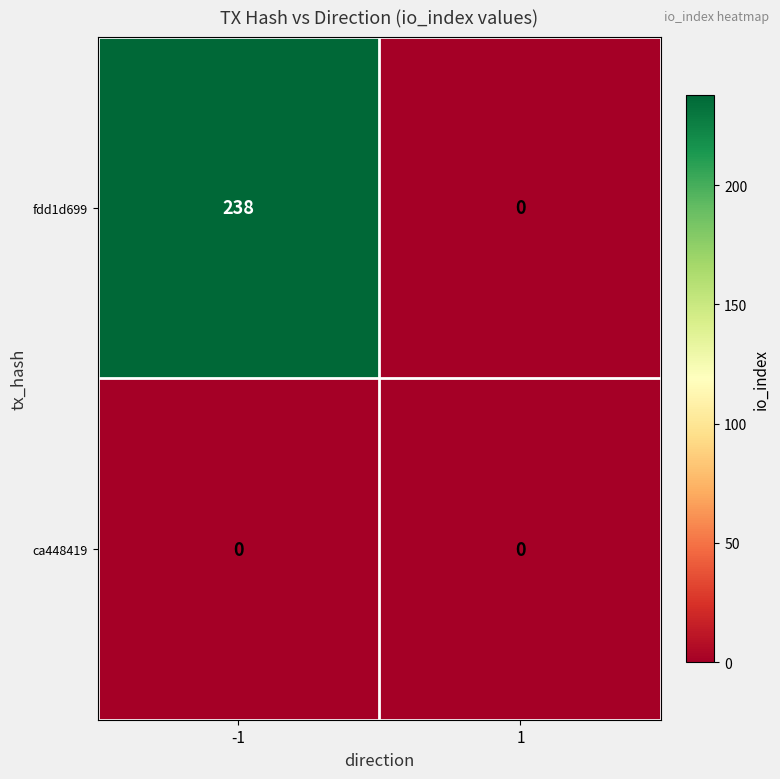

Reading left to right, transcribe all the data shown in this chart.

fdd1d699: -1=238	1=0
ca448419: -1=0	1=0